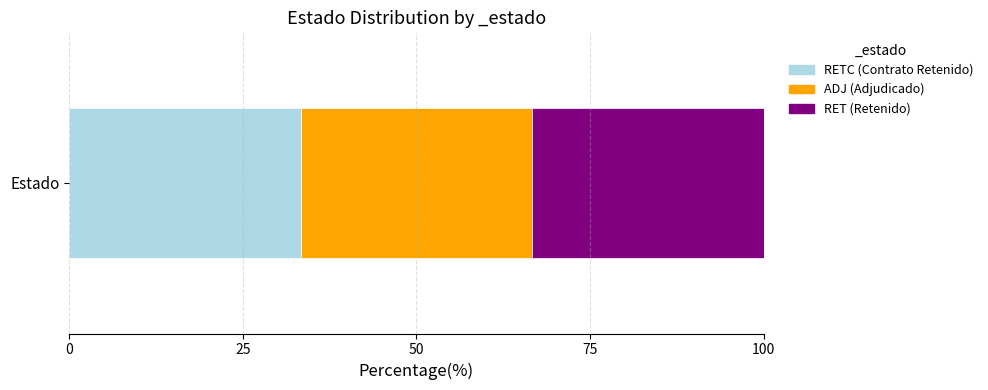

How many categories are shown in the chart?

1